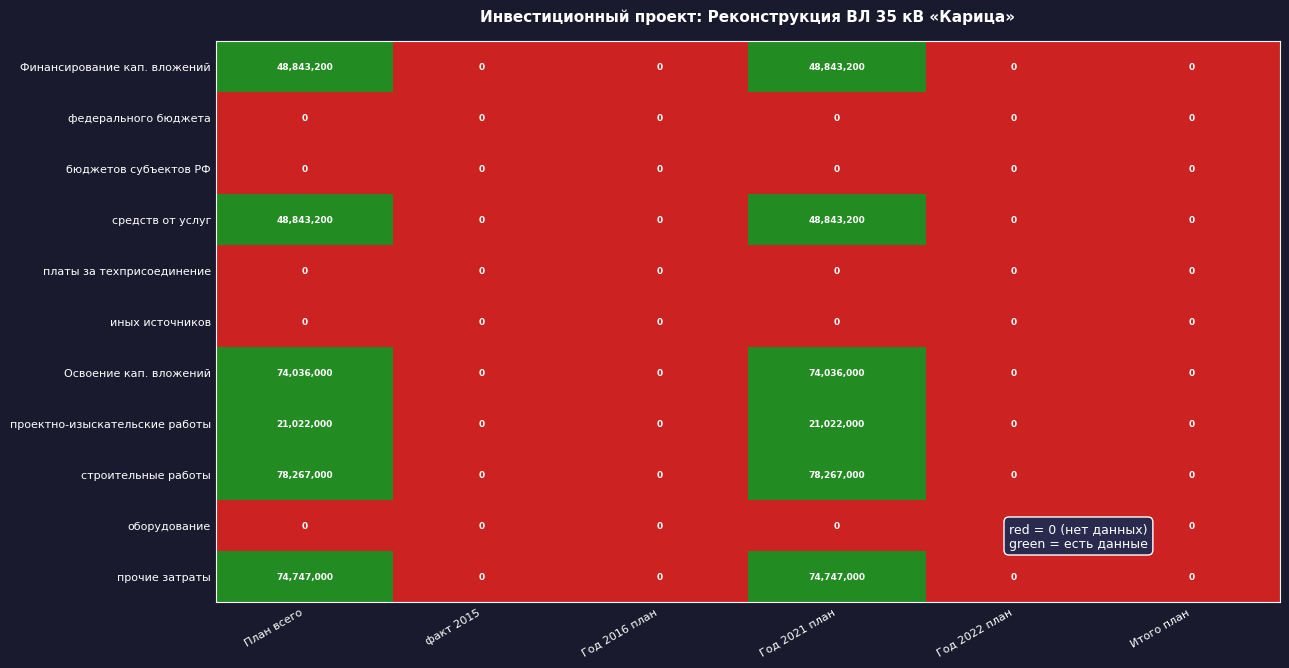

True or false: проектно-изыскательские работы has a value of 35376393 at План всего.

False